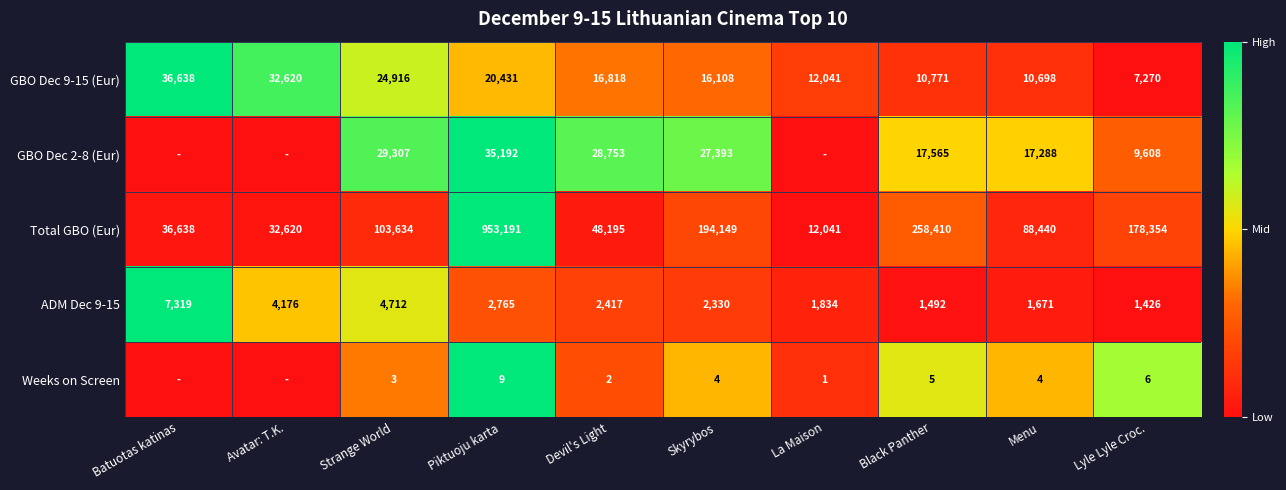

At which category is the sum across all series the highest?

Piktuoju karta